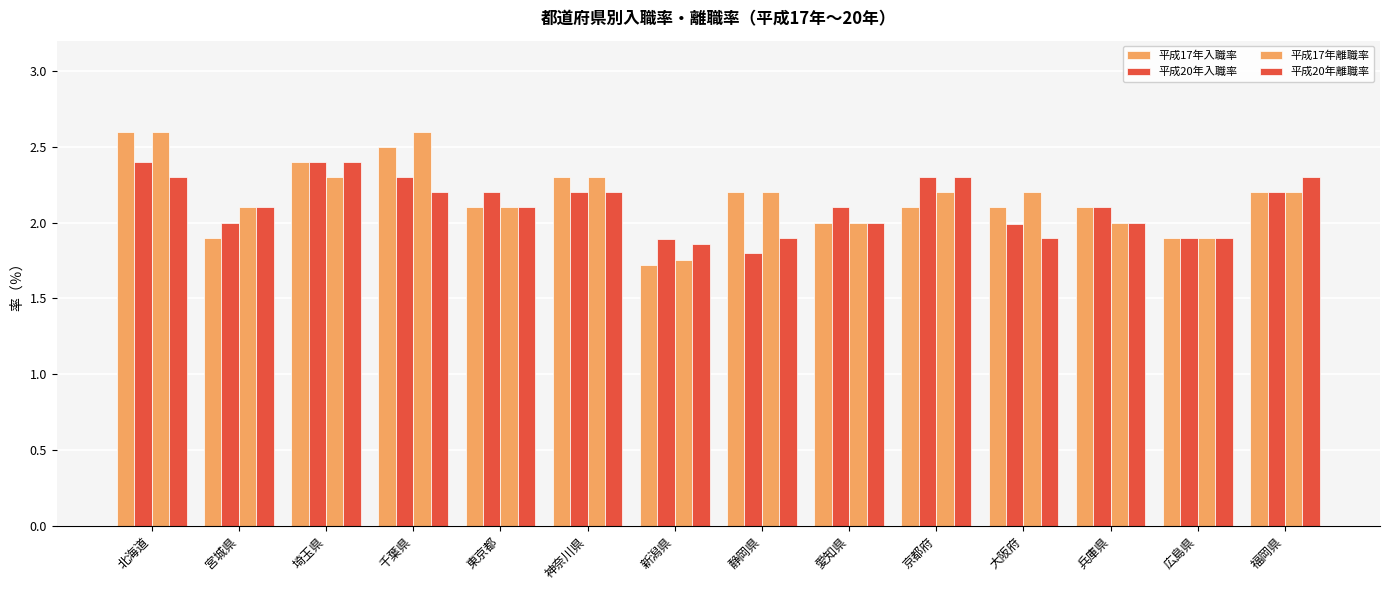

How many bars are there in each group?

4